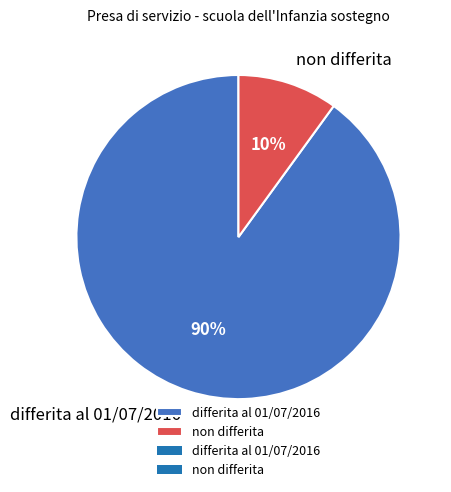

To the nearest percent, what percentage of the pie is differita al 01/07/2016?

90%